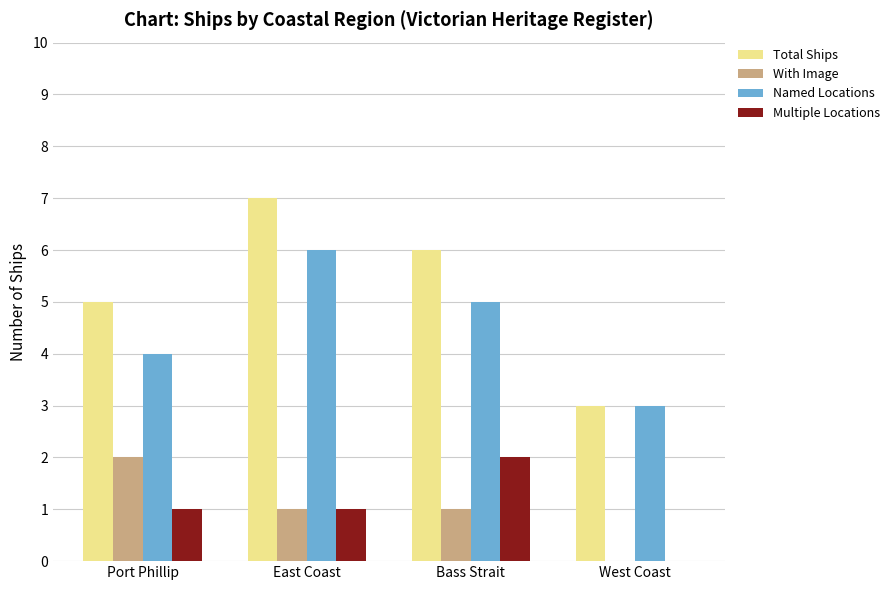

What is the sum of the Total Ships values at Bass Strait and Port Phillip?

11